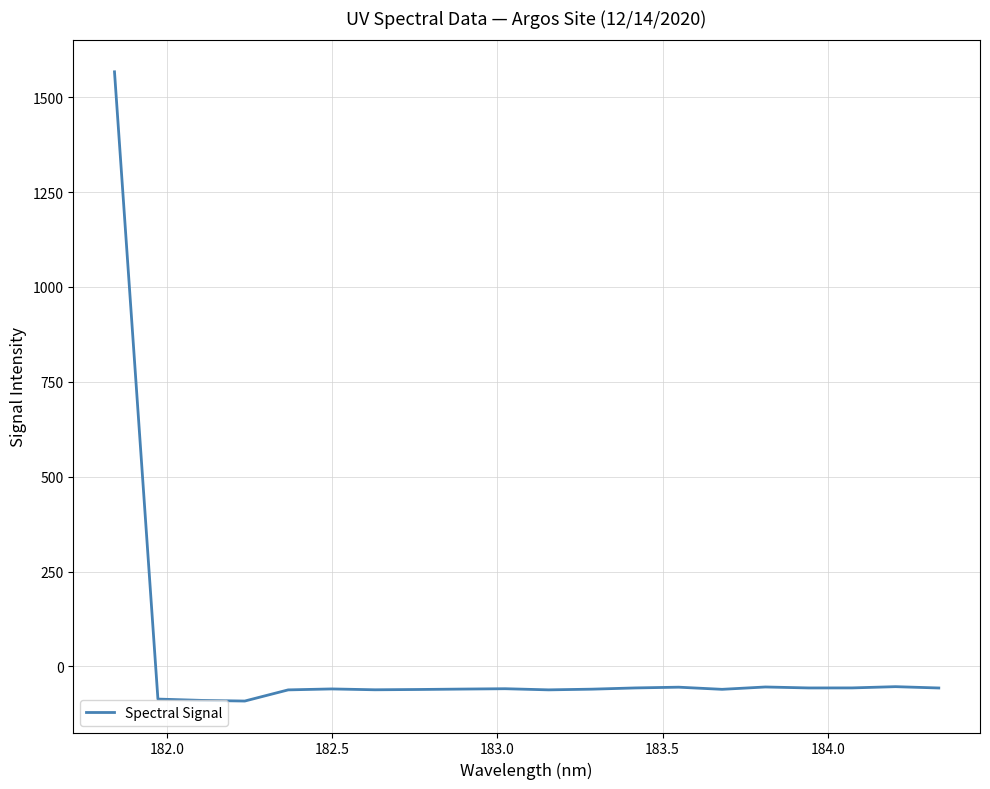

What is the minimum value shown in the chart?

-91.4